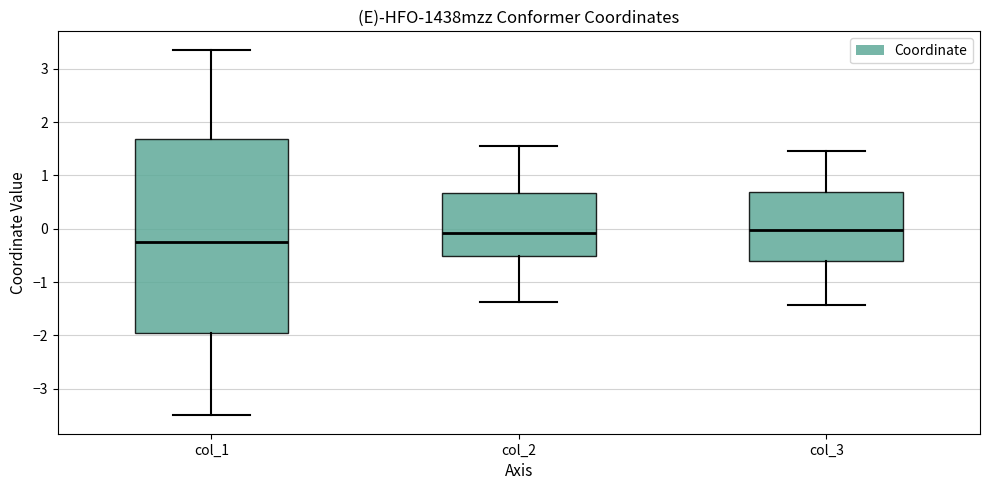

Reading left to right, read every box against the y-axis: the position of its median line, the range the box covers, and the ends of its whiskers. The values are not printed on the chart, so give them approximately, as read against the axis.

col_1: median -0.2, box -2.0 to 1.7, whiskers -3.5 to 3.4
col_2: median -0.1, box -0.5 to 0.7, whiskers -1.4 to 1.6
col_3: median 0.0, box -0.6 to 0.7, whiskers -1.4 to 1.5